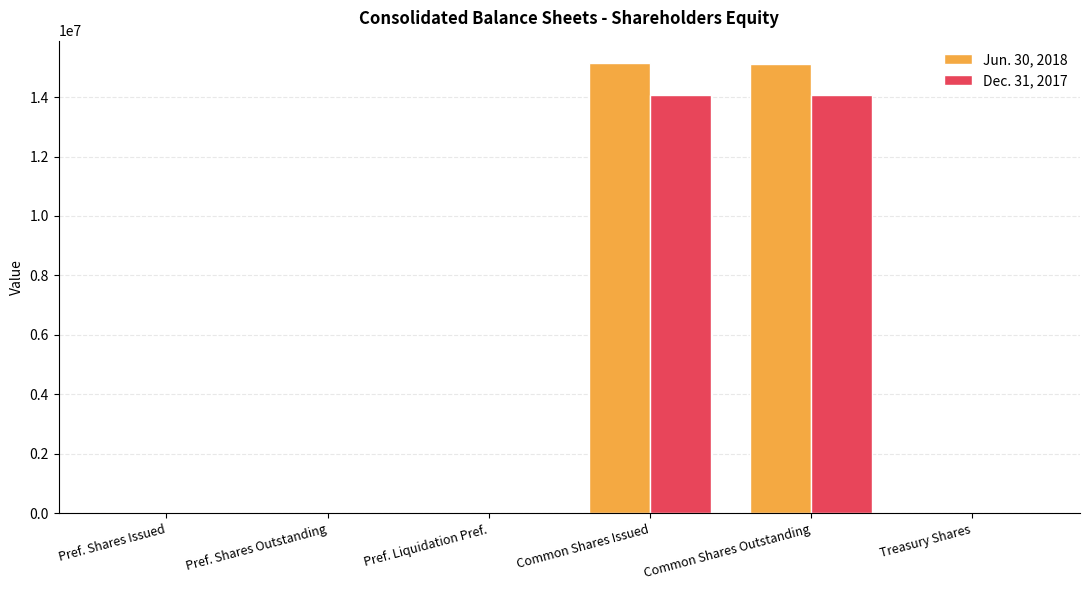

The Dec. 31, 2017 series shows 23984303 at Common Shares Issued. True or false?

False